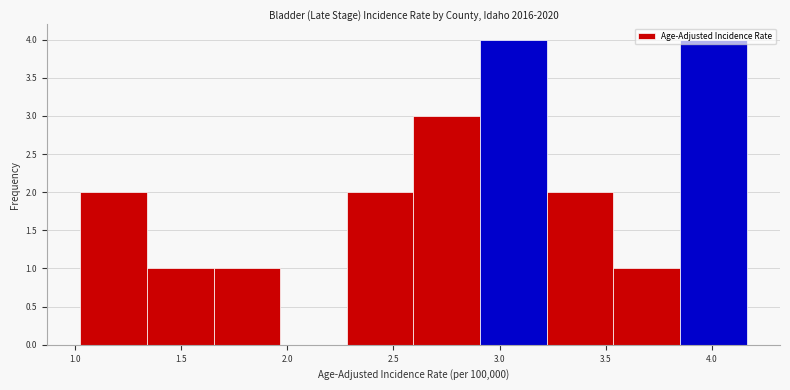

Reading left to right, transcribe this chart: for each bar, give the range it covers on the x-axis and its height. Neither the bar edges nor the heights are printed on the chart, so give them approximately, as read against the axes.

1.05 to 1.35: 2
1.35 to 1.65: 1
1.65 to 1.95: 1
1.95 to 2.30: 0
2.30 to 2.60: 2
2.60 to 2.90: 3
2.90 to 3.20: 4
3.20 to 3.55: 2
3.55 to 3.85: 1
3.85 to 4.15: 4